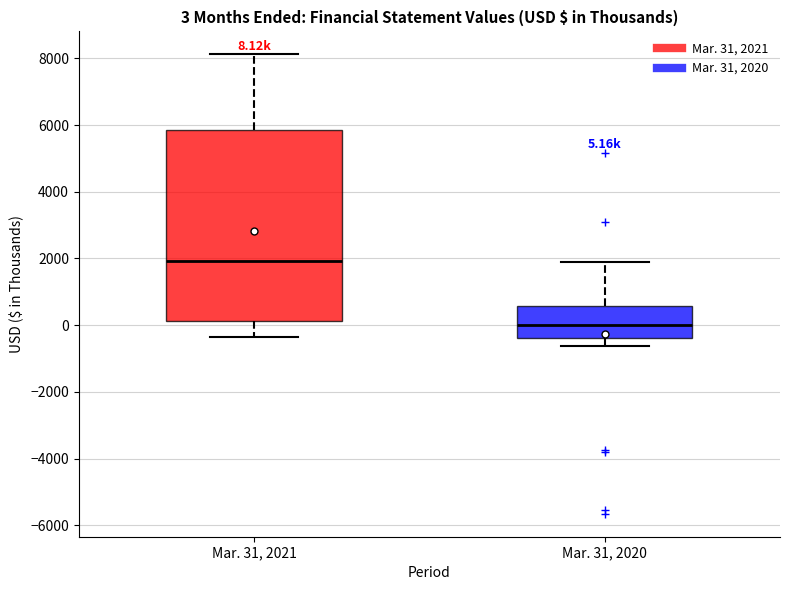

Which box's median line is the lowest?

Mar. 31, 2020